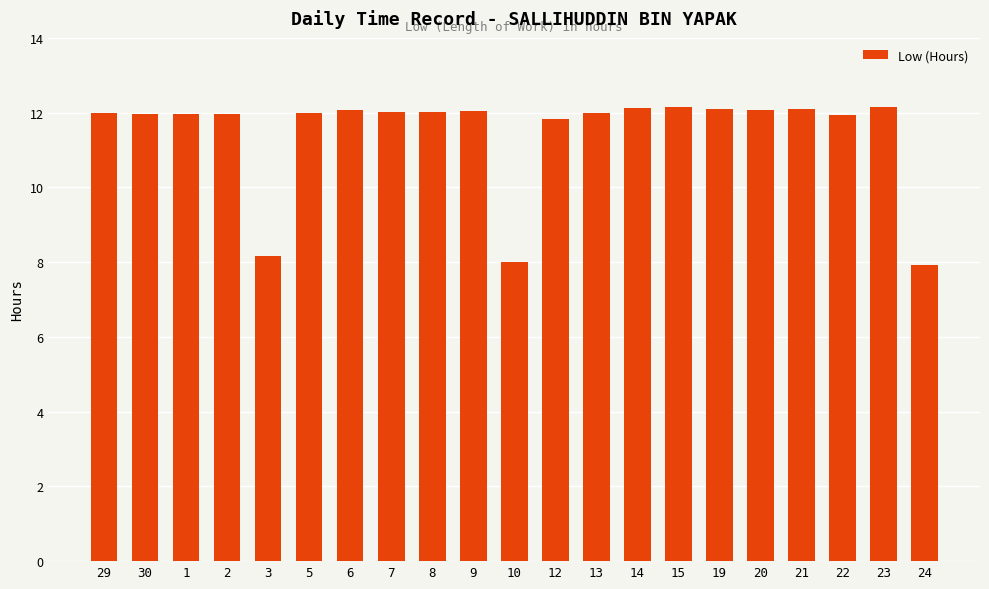

The chart shows a value of 11.9 at 22. True or false?

True